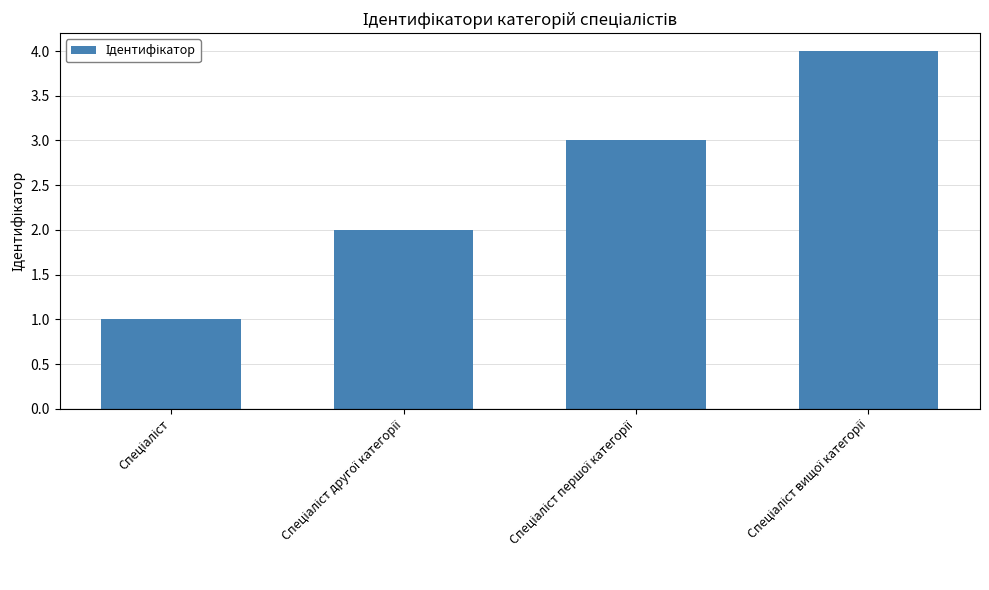

What is the difference between the maximum and second lowest values?

2